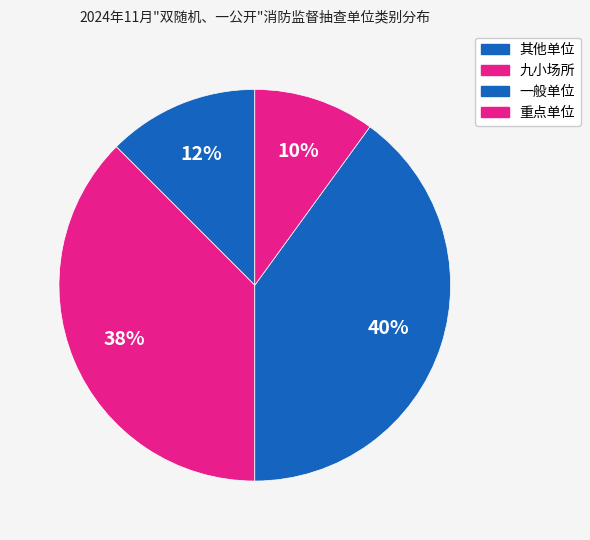

Which has a higher value, 九小场所 or 重点单位?

九小场所